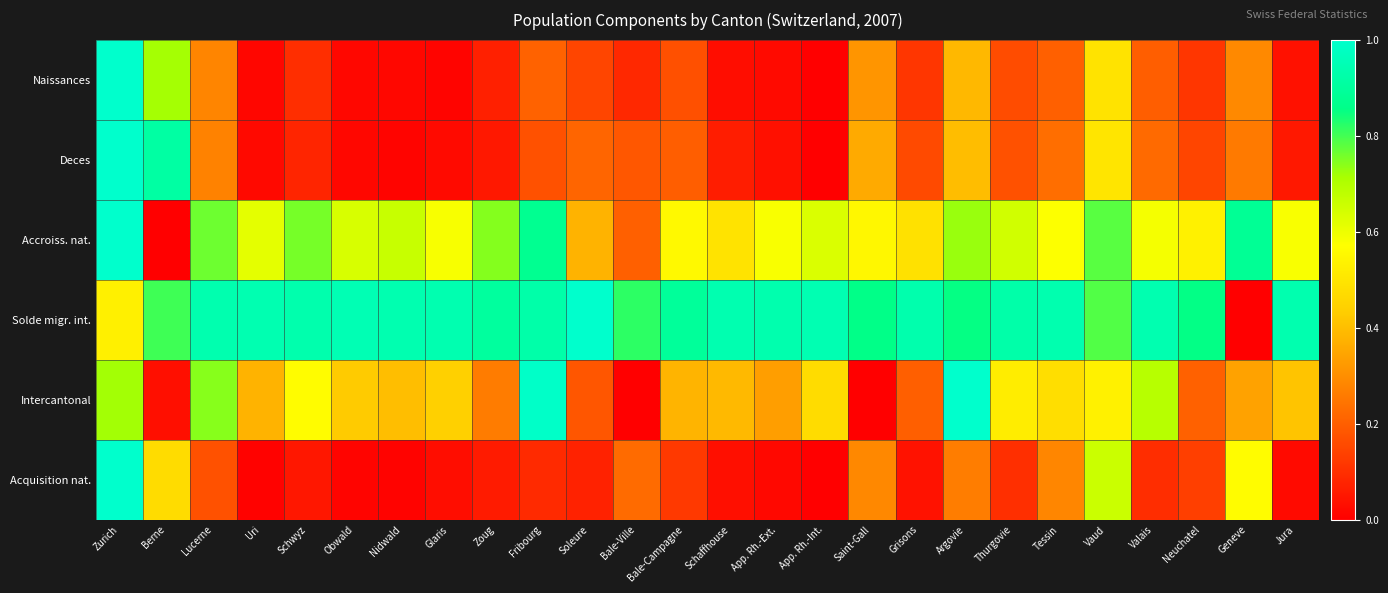

At how many categories does at least one series exceed 0?

26